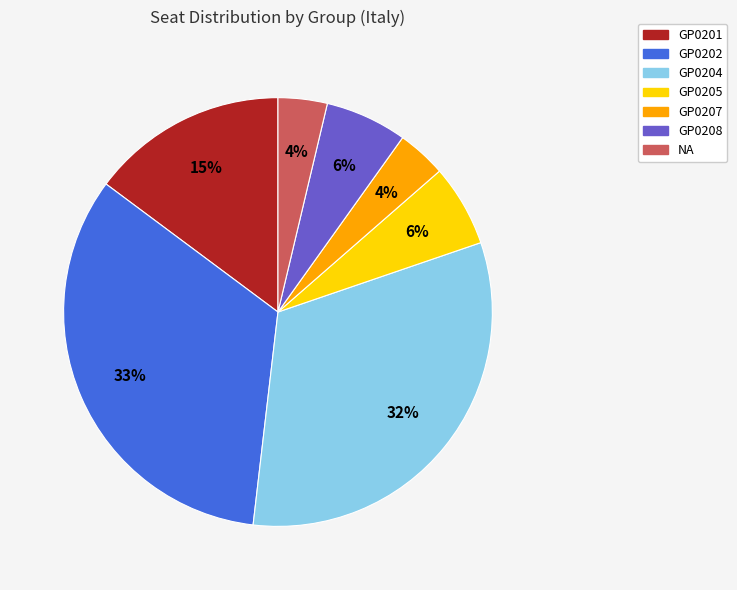

How many segments does this pie chart have?

7